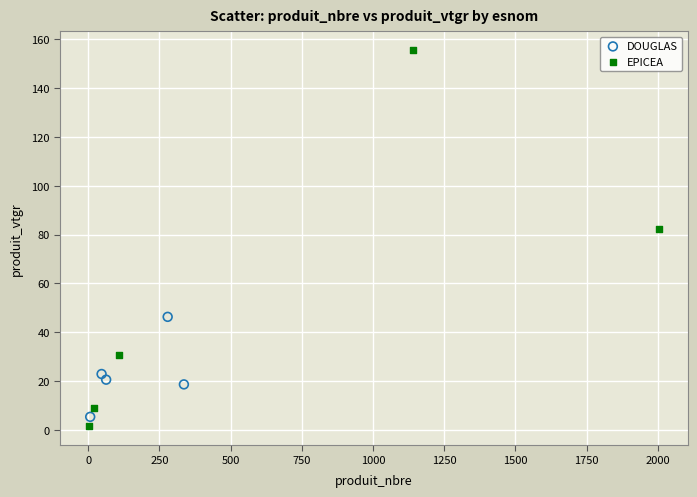

Which series contains the highest Y value?

EPICEA